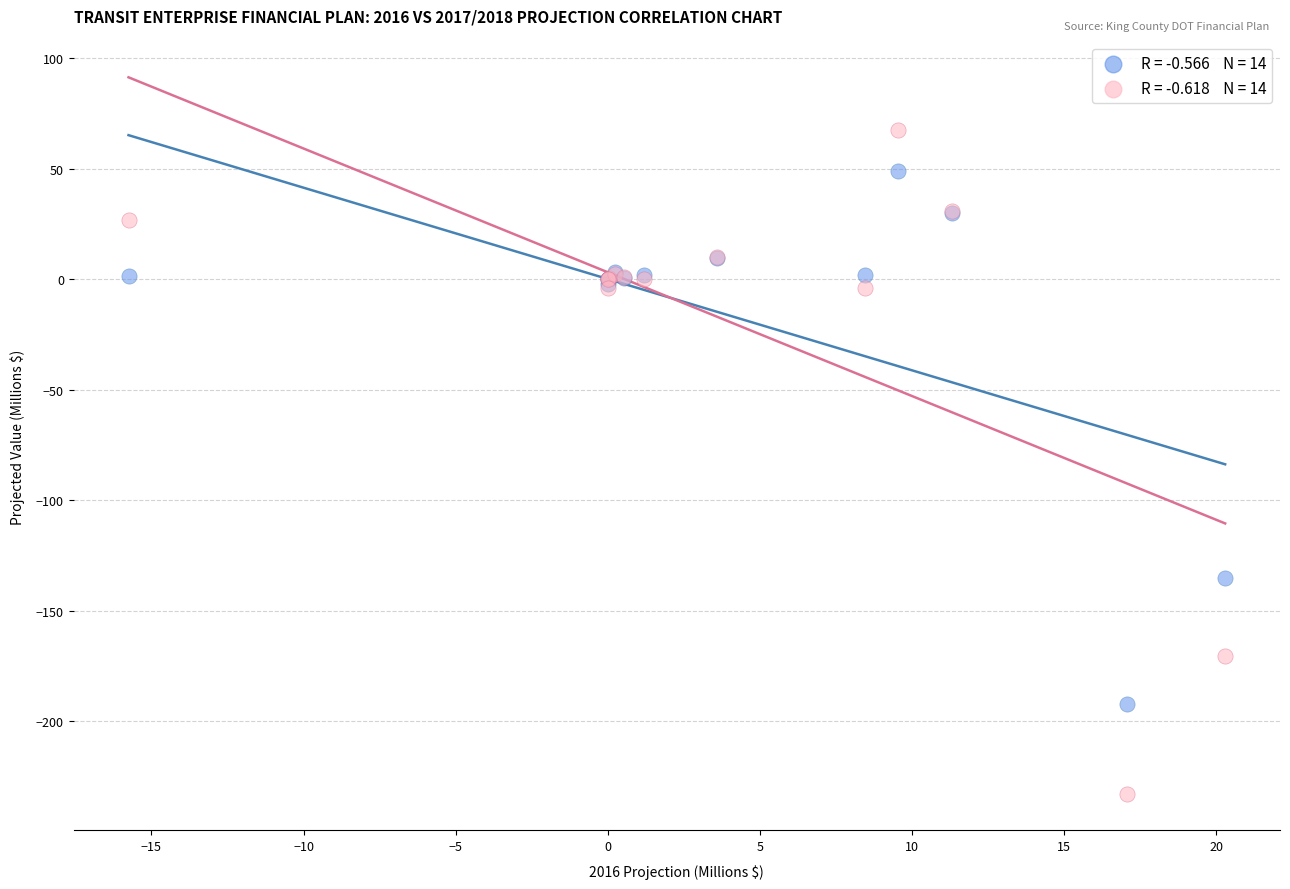

Across all series, what Y value is closest to -82?

-135.1